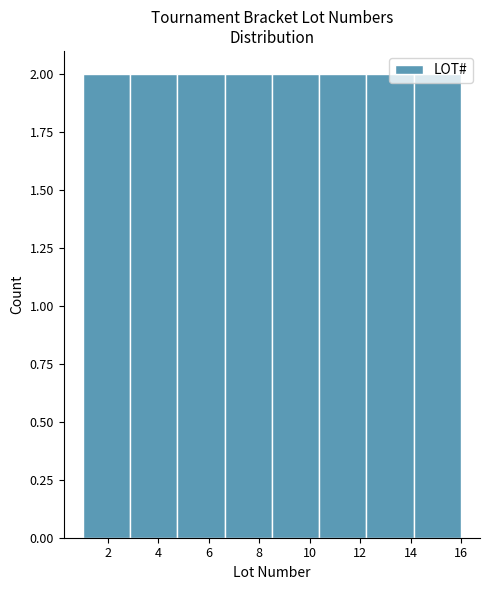

Reading left to right, list every bar in this chart as the range it spans on the x-axis followed by its height. Neither the bar edges nor the heights are printed on the chart, so give them approximately, as read against the axes.

1.0 to 2.8: 2
2.8 to 4.8: 2
4.8 to 6.6: 2
6.6 to 8.6: 2
8.6 to 10.4: 2
10.4 to 12.2: 2
12.2 to 14.2: 2
14.2 to 16.0: 2